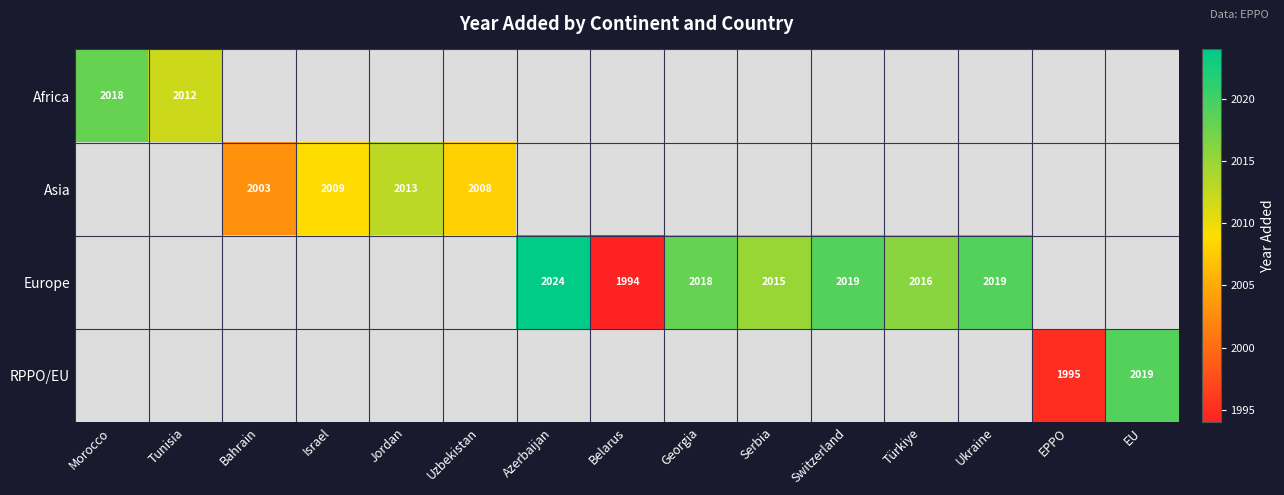

Is it true that Africa equals 728 at Morocco?

False